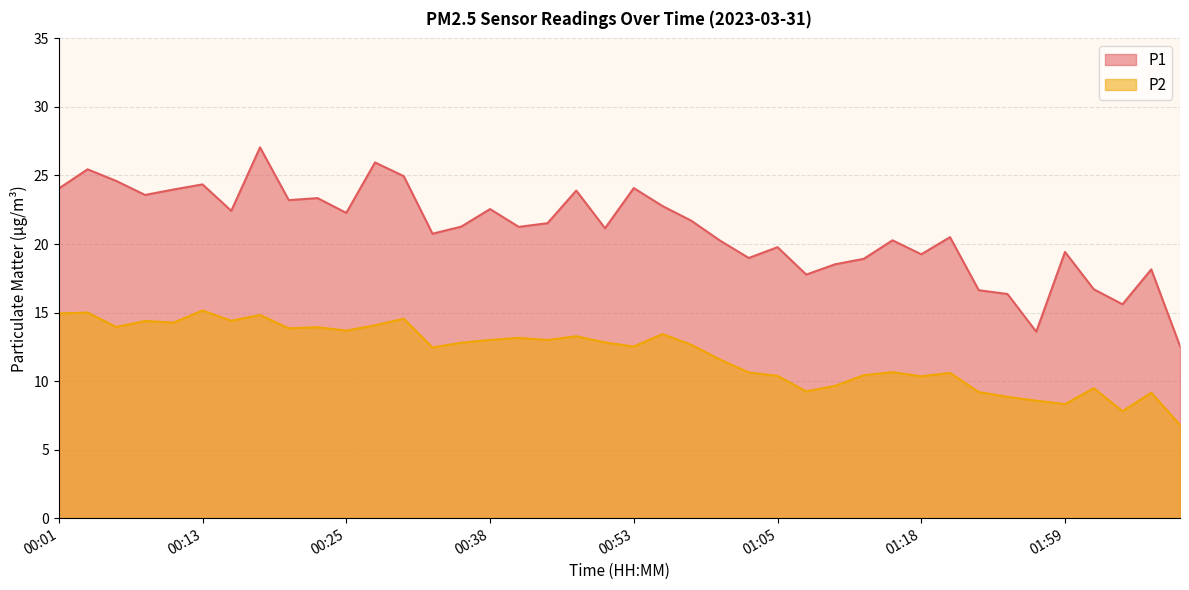

What are all the series names shown in the legend?

P1, P2